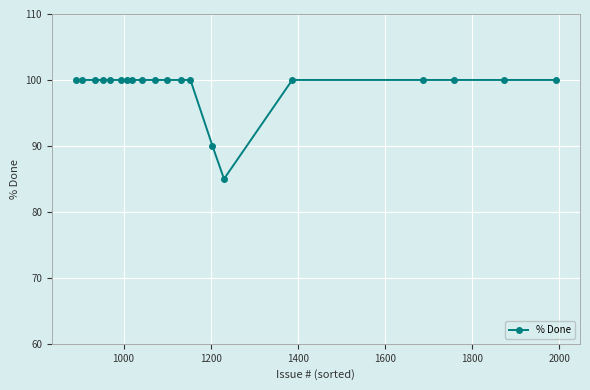

Reading left to right, list all the values displayed in this chart.

100	100	100	100	100	100	100	100	100	100	100	100	100	90	85	100	100	100	100	100